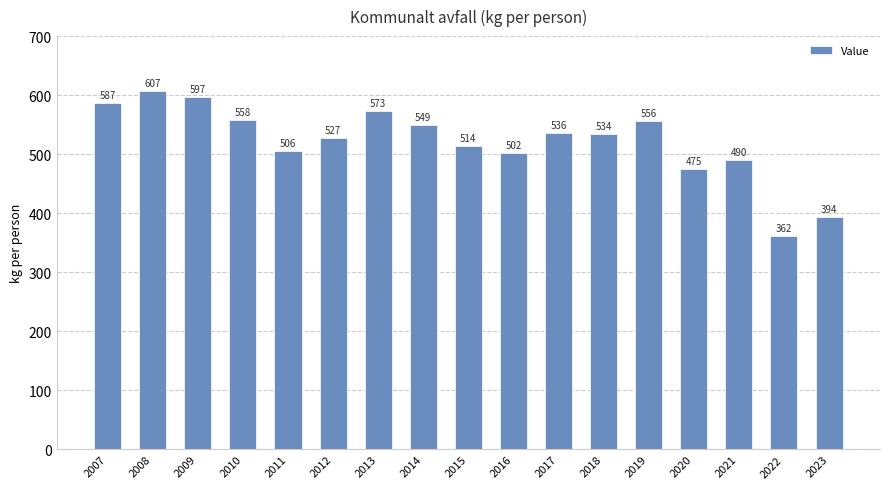

What is the difference between the second highest and second lowest values?

203